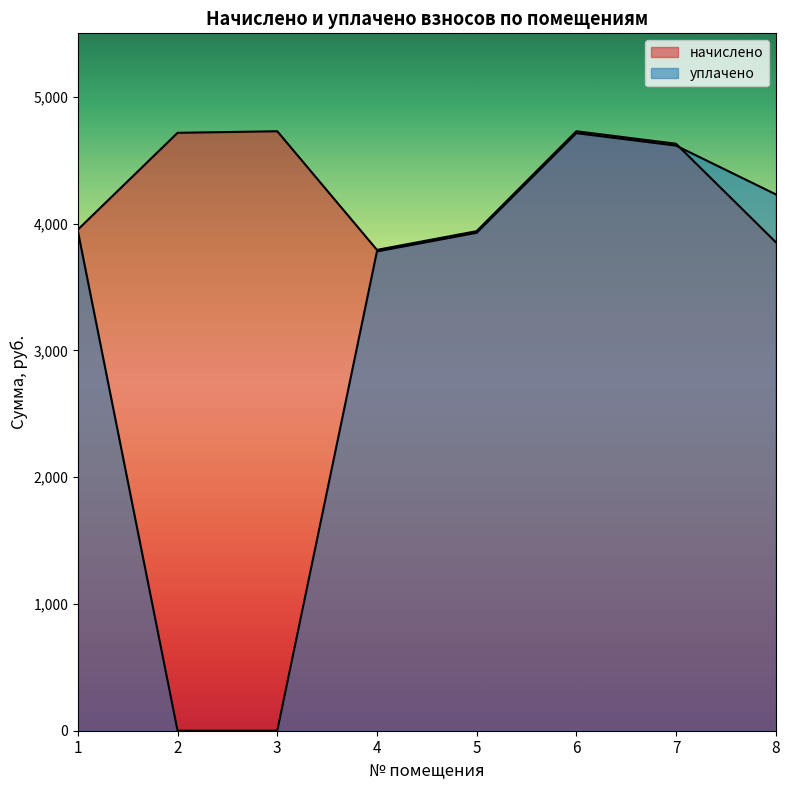

What are all the series names shown in the legend?

начислено, уплачено